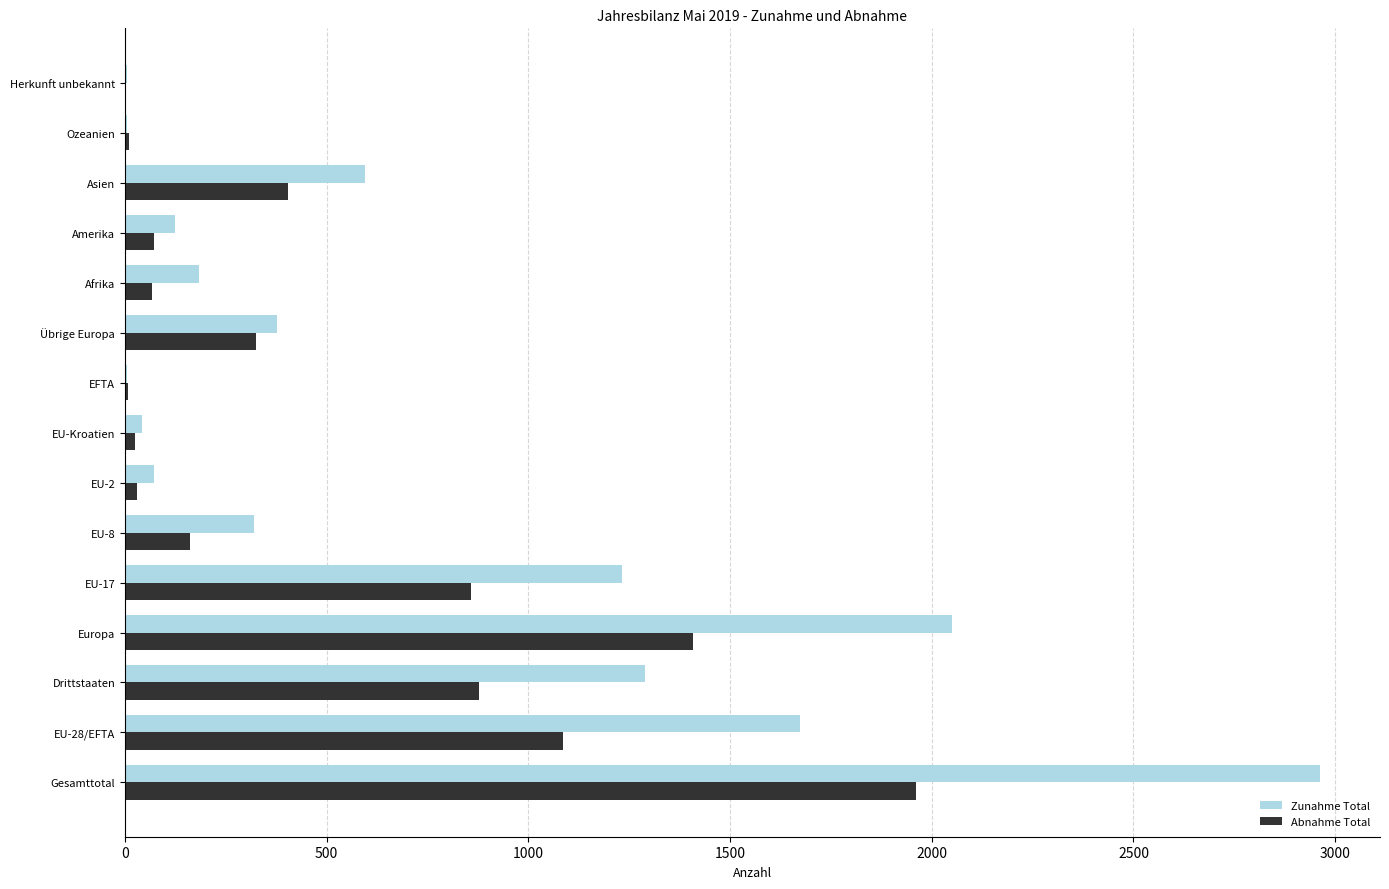

Between Gesamttotal and Ozeanien, which series saw the biggest shift?

Zunahme Total